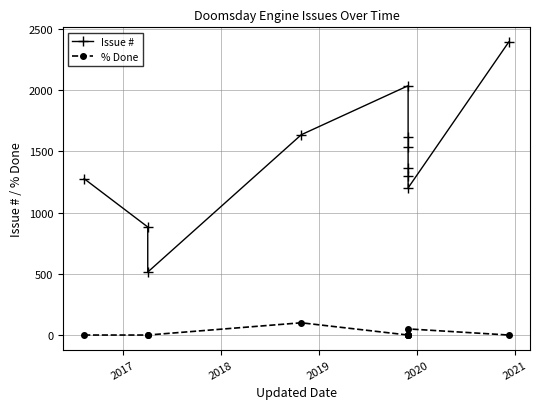

Which series has the largest total across all categories?

Issue #